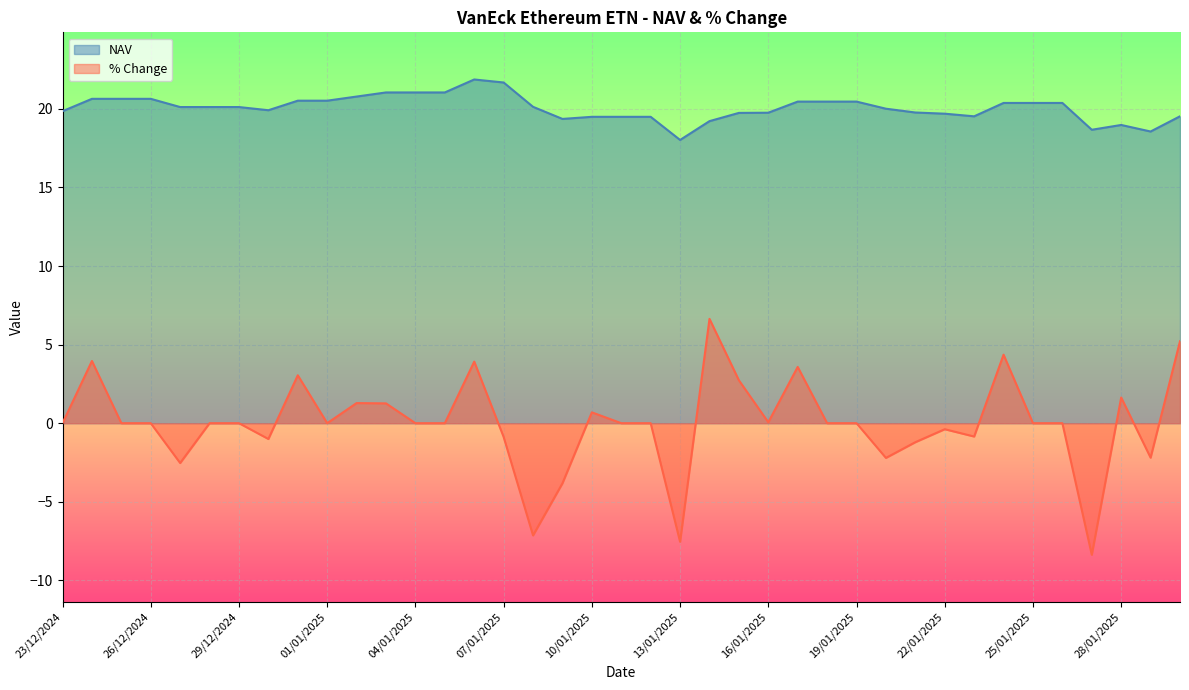

Rank the series by their average value, from lowest to highest.

% Change, NAV